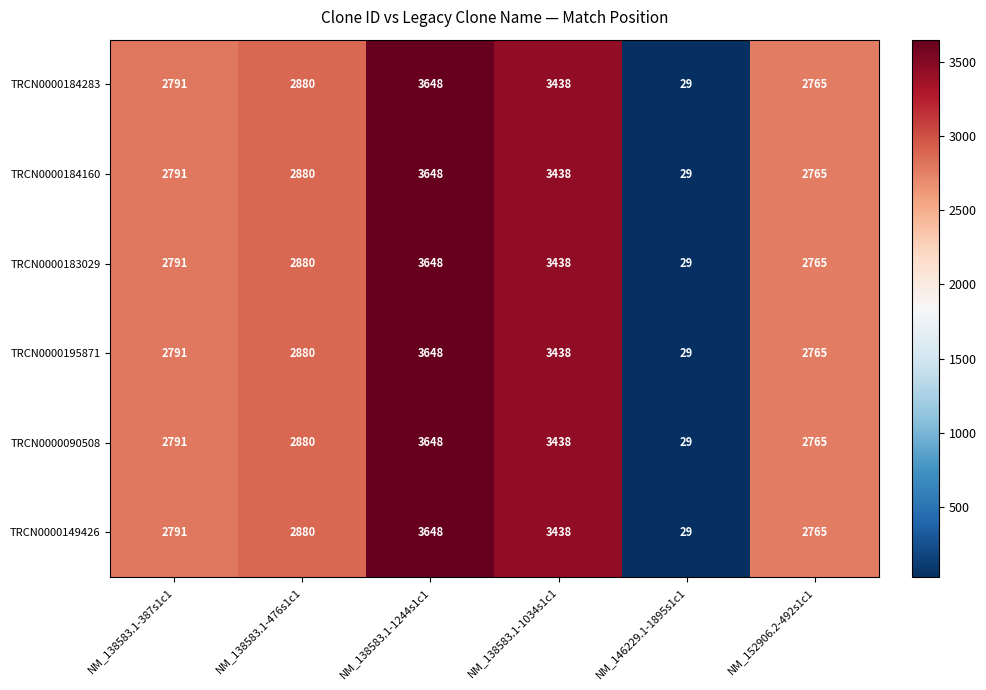

Where is TRCN0000183029 nearest to the value 1838?

NM_152906.2-492s1c1